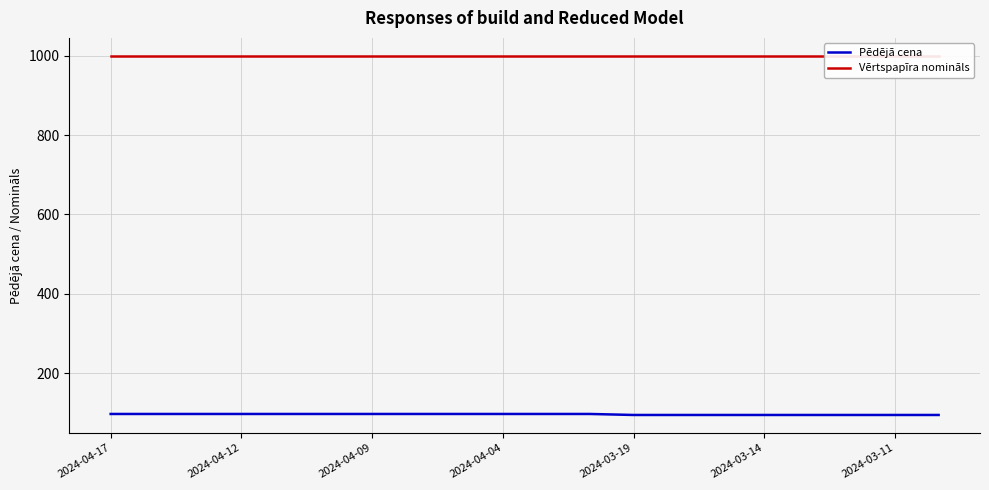

What is the maximum value for Pēdējā cena?

96.9